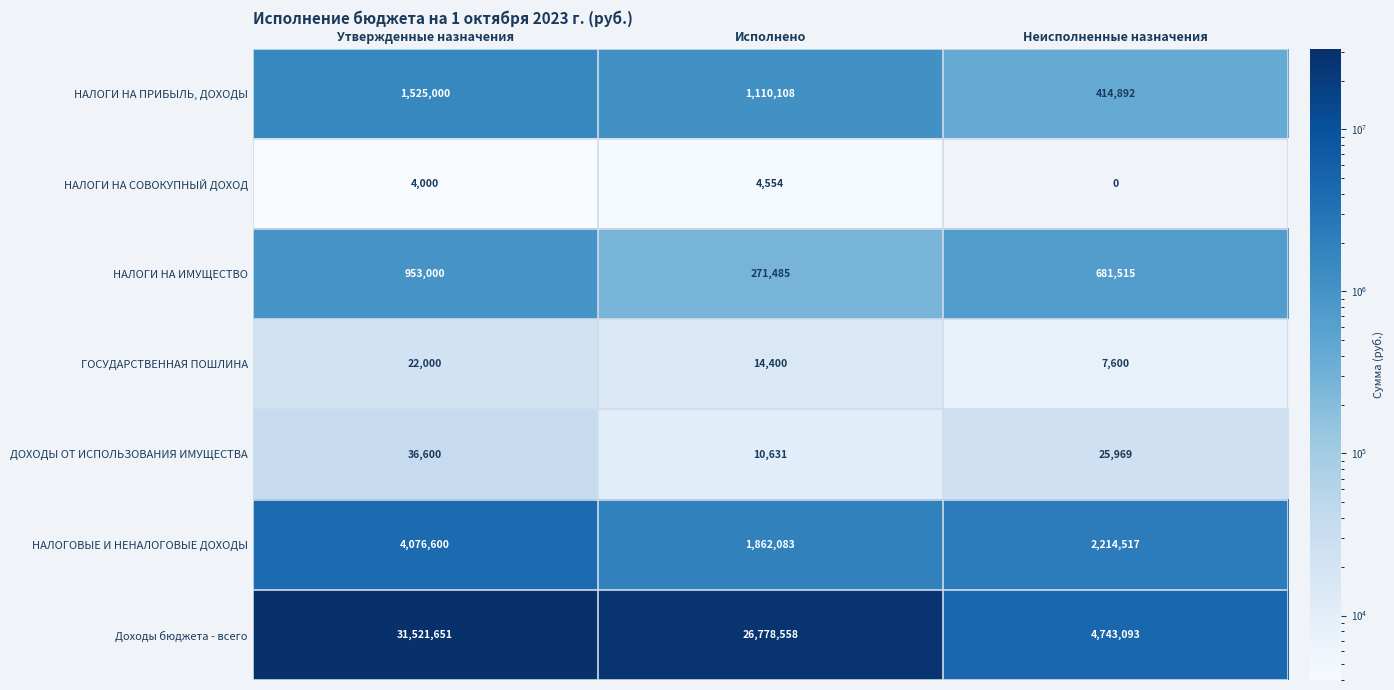

Which category has the lowest value across all series?

Неисполненные назначения